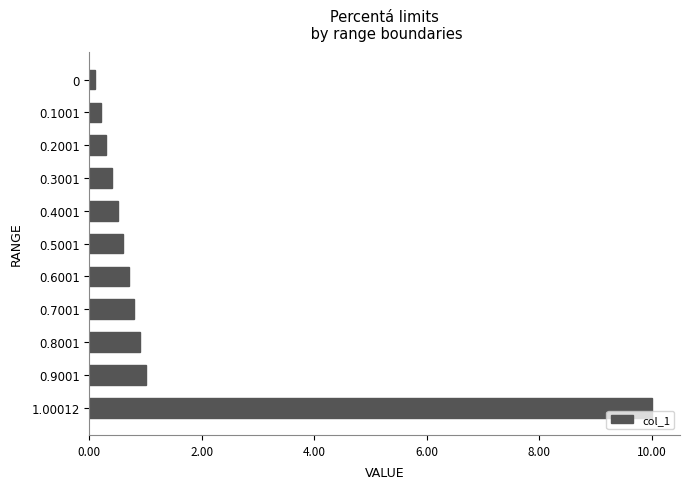

Which label corresponds to the largest value in the chart?

1.00012